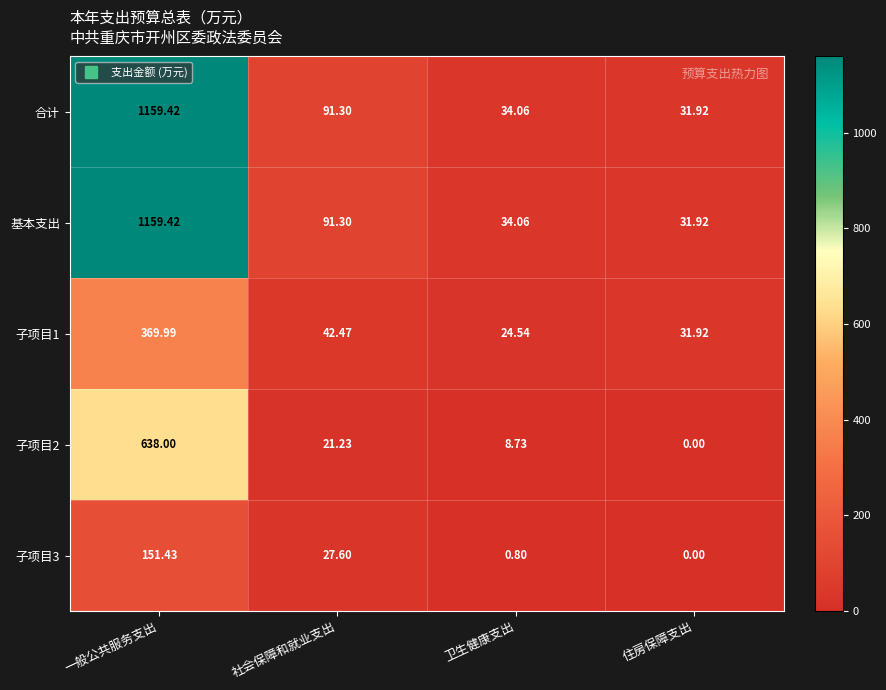

How many distinct data groups are displayed?

5